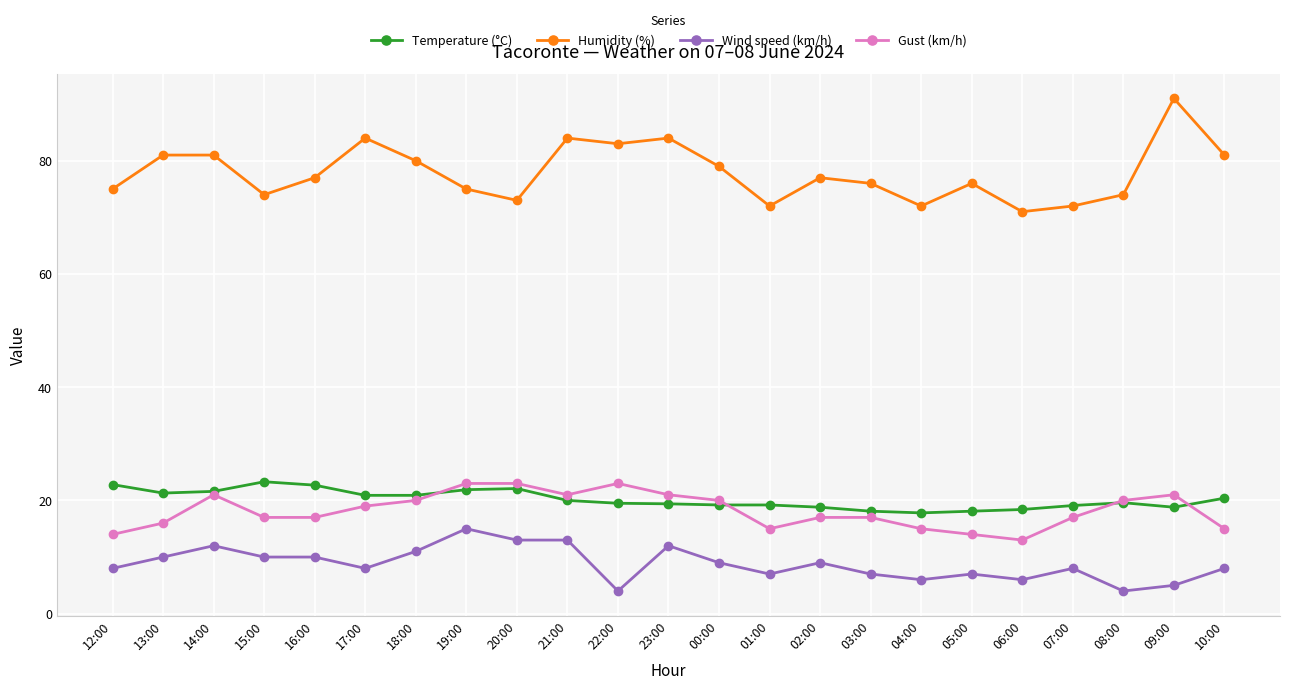

Is it true that Humidity (%) equals 46.3 at 17:00?

False